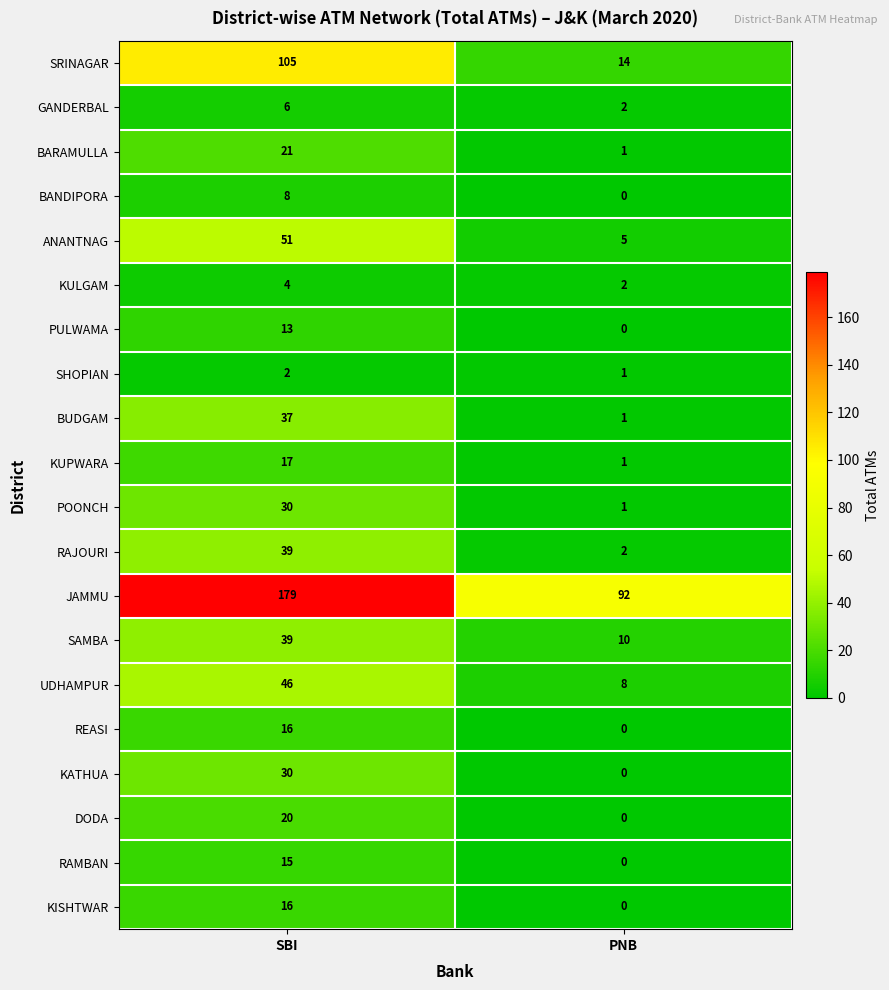

True or false: SHOPIAN has a value of 1 at PNB.

True